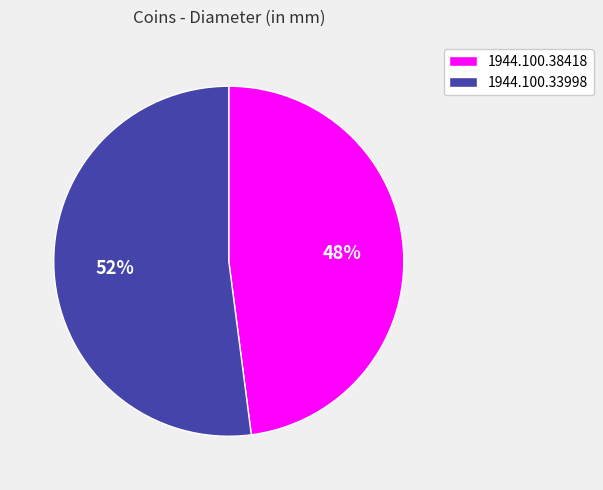

Count the number of slices in the pie.

2